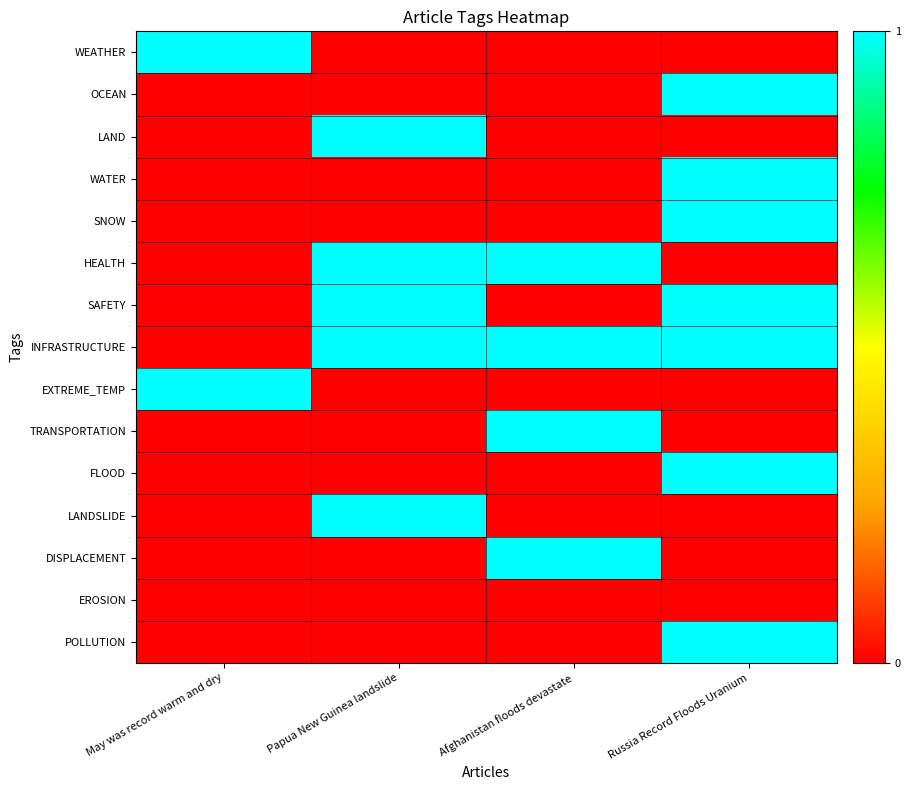

Reading left to right, transcribe all the data shown in this chart.

WEATHER: May was record warm and dry=1	Papua New Guinea landslide=0	Afghanistan floods devastate=0	Russia Record Floods Uranium=0
OCEAN: May was record warm and dry=0	Papua New Guinea landslide=0	Afghanistan floods devastate=0	Russia Record Floods Uranium=1
LAND: May was record warm and dry=0	Papua New Guinea landslide=1	Afghanistan floods devastate=0	Russia Record Floods Uranium=0
WATER: May was record warm and dry=0	Papua New Guinea landslide=0	Afghanistan floods devastate=0	Russia Record Floods Uranium=1
SNOW: May was record warm and dry=0	Papua New Guinea landslide=0	Afghanistan floods devastate=0	Russia Record Floods Uranium=1
HEALTH: May was record warm and dry=0	Papua New Guinea landslide=1	Afghanistan floods devastate=1	Russia Record Floods Uranium=0
SAFETY: May was record warm and dry=0	Papua New Guinea landslide=1	Afghanistan floods devastate=0	Russia Record Floods Uranium=1
INFRASTRUCTURE: May was record warm and dry=0	Papua New Guinea landslide=1	Afghanistan floods devastate=1	Russia Record Floods Uranium=1
EXTREME_TEMP: May was record warm and dry=1	Papua New Guinea landslide=0	Afghanistan floods devastate=0	Russia Record Floods Uranium=0
TRANSPORTATION: May was record warm and dry=0	Papua New Guinea landslide=0	Afghanistan floods devastate=1	Russia Record Floods Uranium=0
FLOOD: May was record warm and dry=0	Papua New Guinea landslide=0	Afghanistan floods devastate=0	Russia Record Floods Uranium=1
LANDSLIDE: May was record warm and dry=0	Papua New Guinea landslide=1	Afghanistan floods devastate=0	Russia Record Floods Uranium=0
DISPLACEMENT: May was record warm and dry=0	Papua New Guinea landslide=0	Afghanistan floods devastate=1	Russia Record Floods Uranium=0
EROSION: May was record warm and dry=0	Papua New Guinea landslide=0	Afghanistan floods devastate=0	Russia Record Floods Uranium=0
POLLUTION: May was record warm and dry=0	Papua New Guinea landslide=0	Afghanistan floods devastate=0	Russia Record Floods Uranium=1